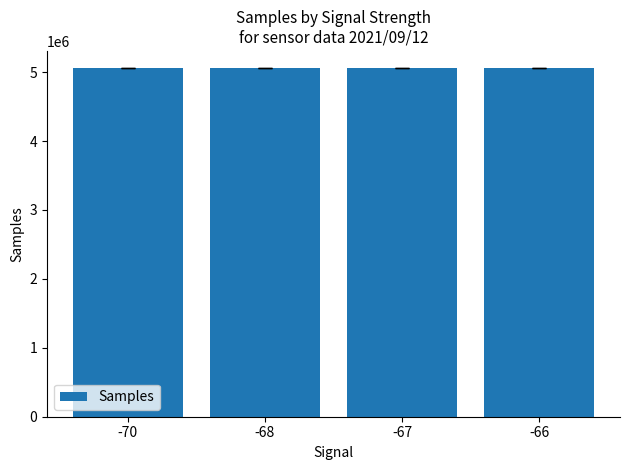

What is the average value?

5054021.3